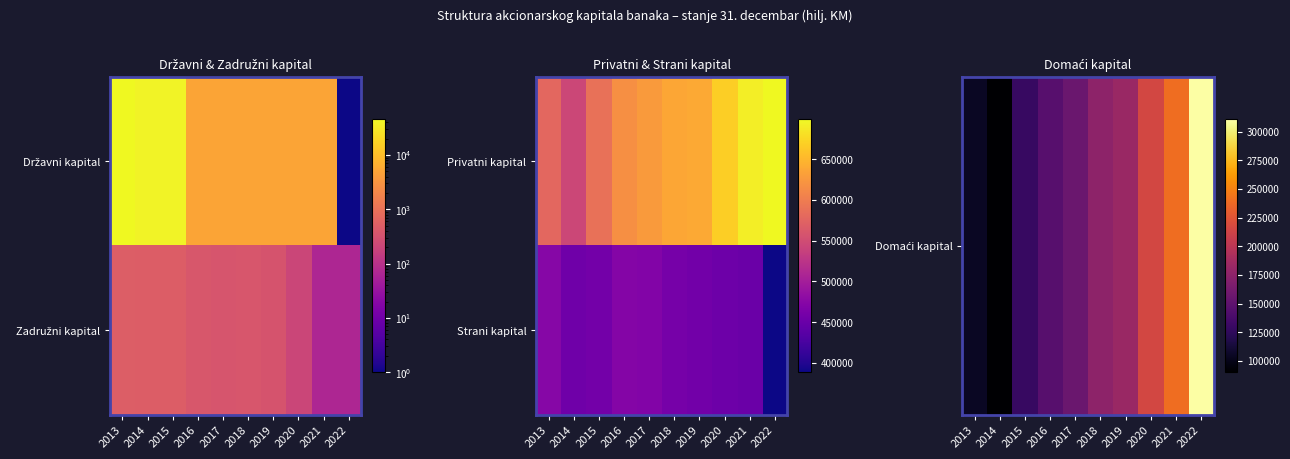

Which category has the lowest value in the Domaći kapital series?

2014